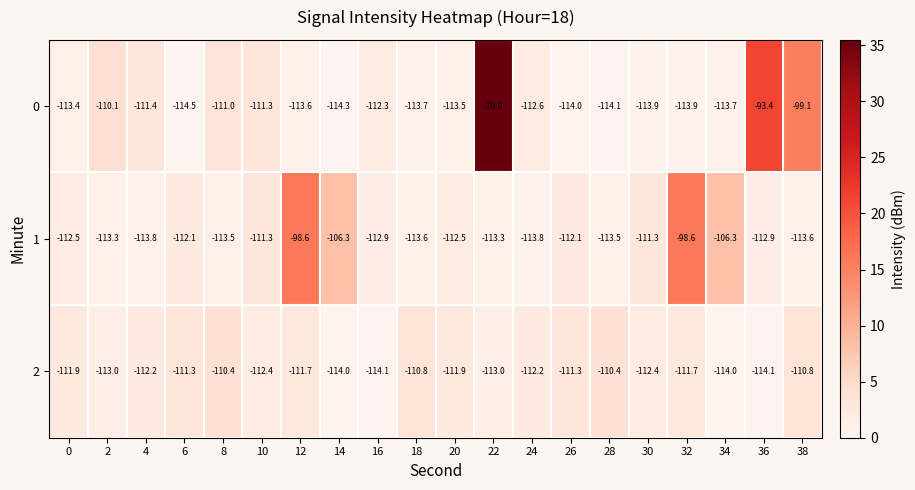

At which category is the sum across all series the highest?

22